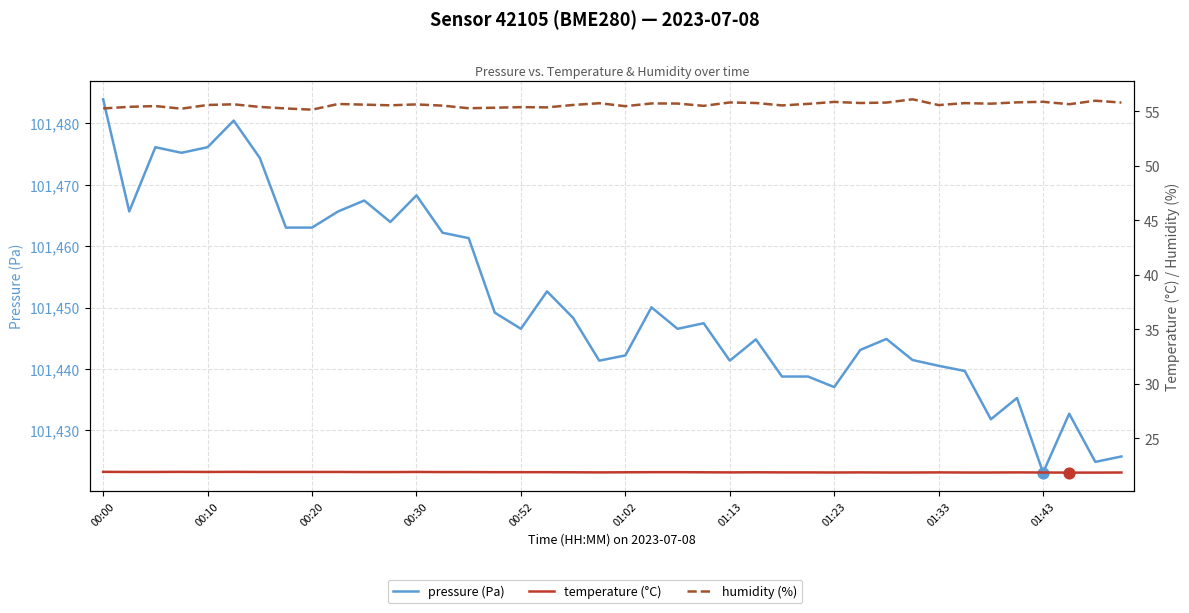

Which series contains the highest Y value?

pressure (Pa)